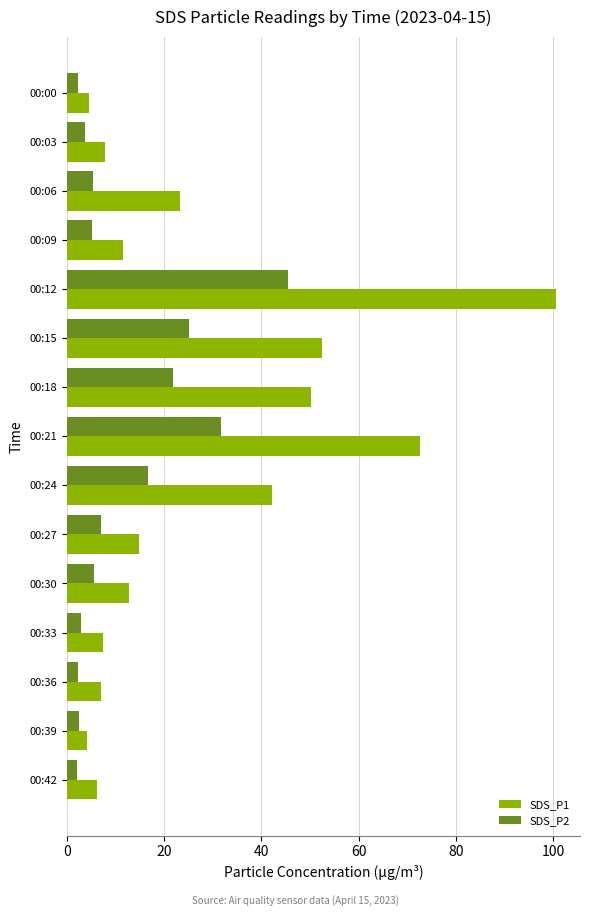

At which category is the sum across all series the highest?

00:12